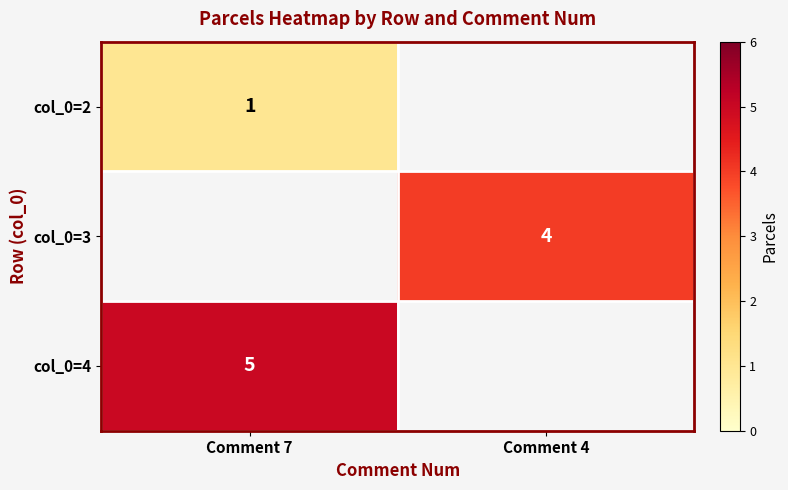

What is the minimum value shown in the chart?

1.0